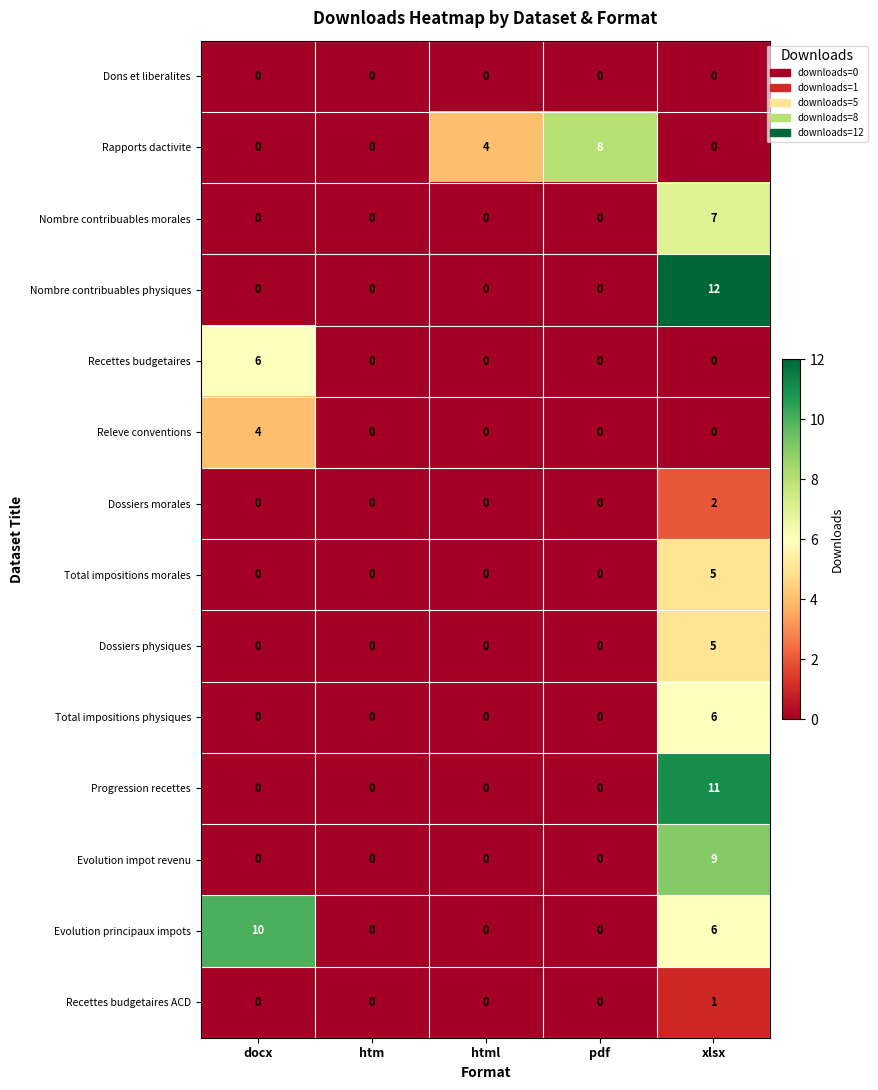

How many categories are shown in the chart?

5